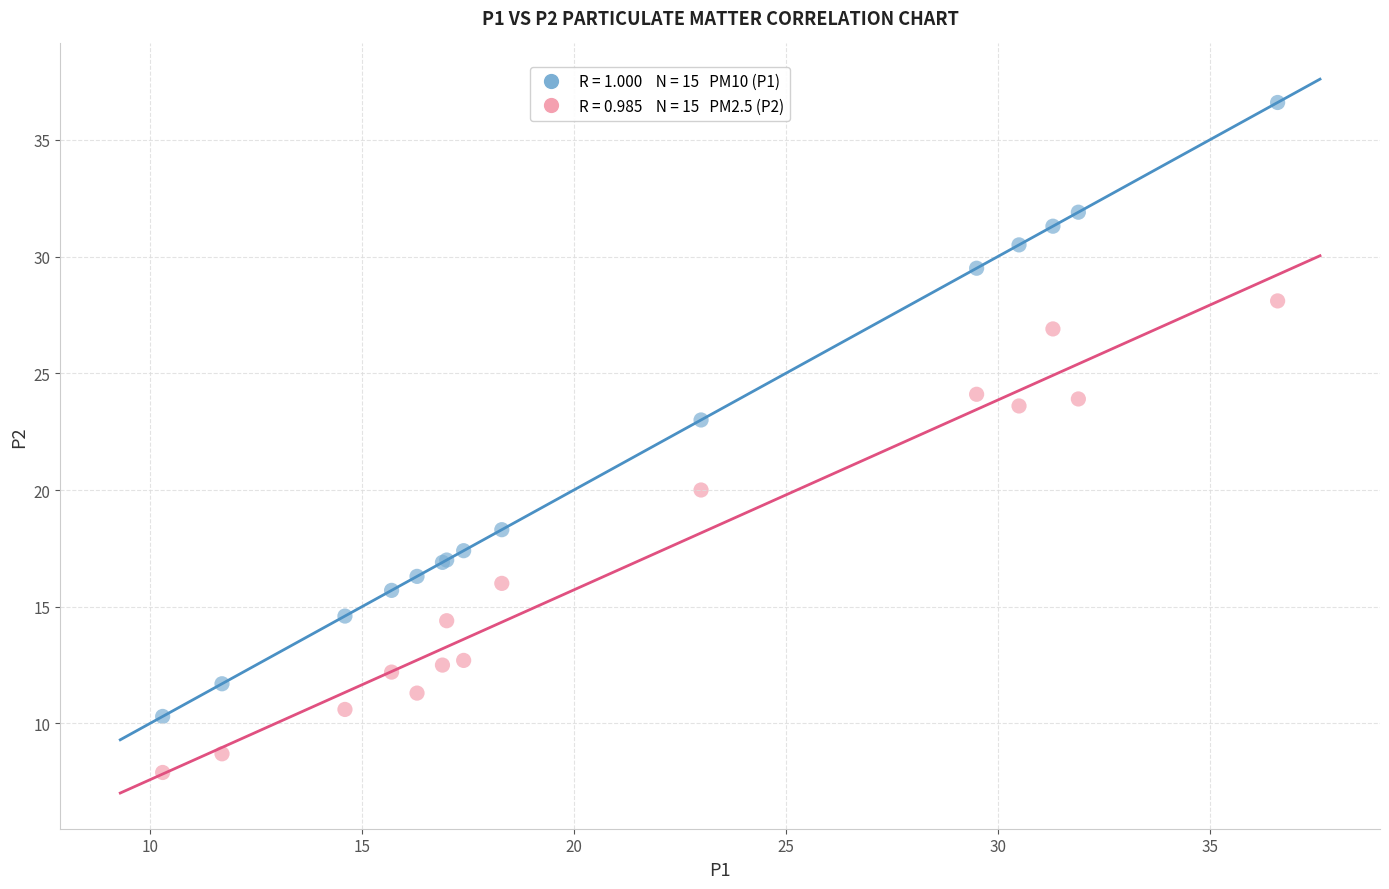

Across all series, what Y value is closest to 22?

23.0